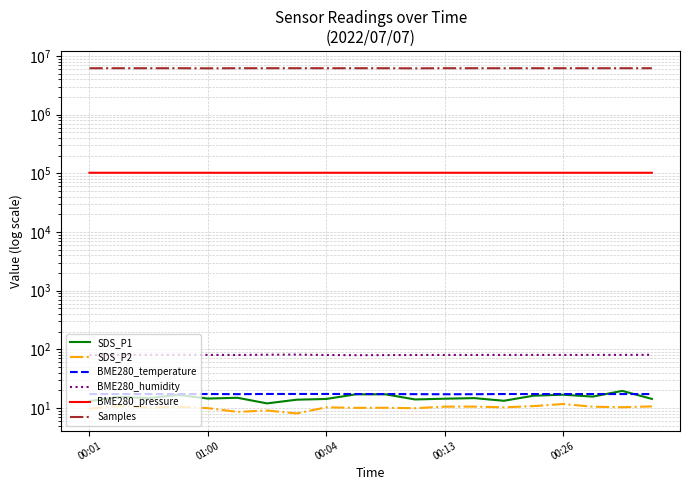

What is the lowest value of the SDS_P1 series?

11.9